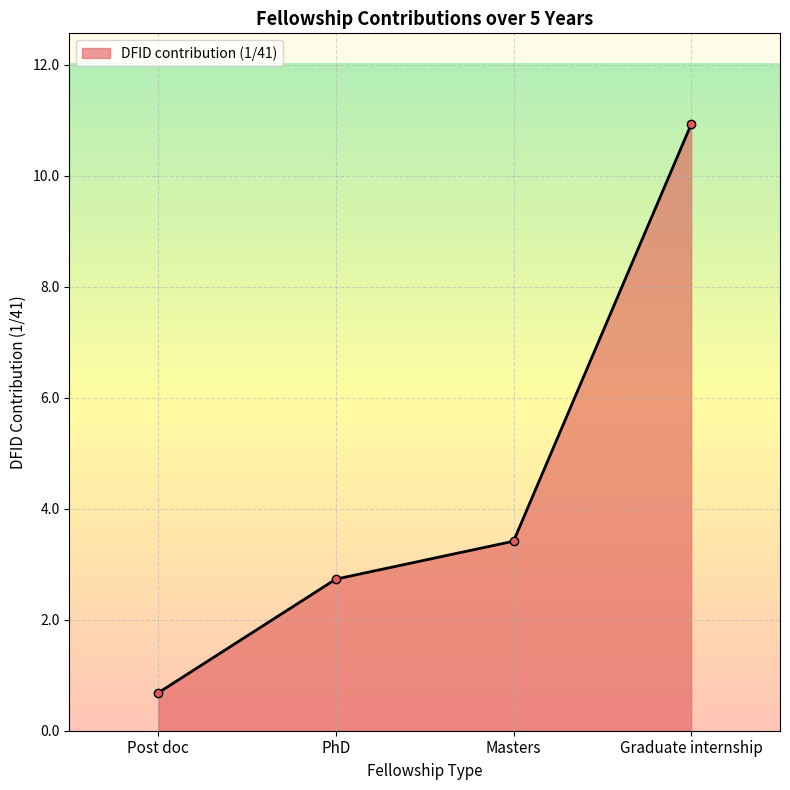

Reading left to right, transcribe all the data shown in this chart.

0.7	2.7	3.4	10.9